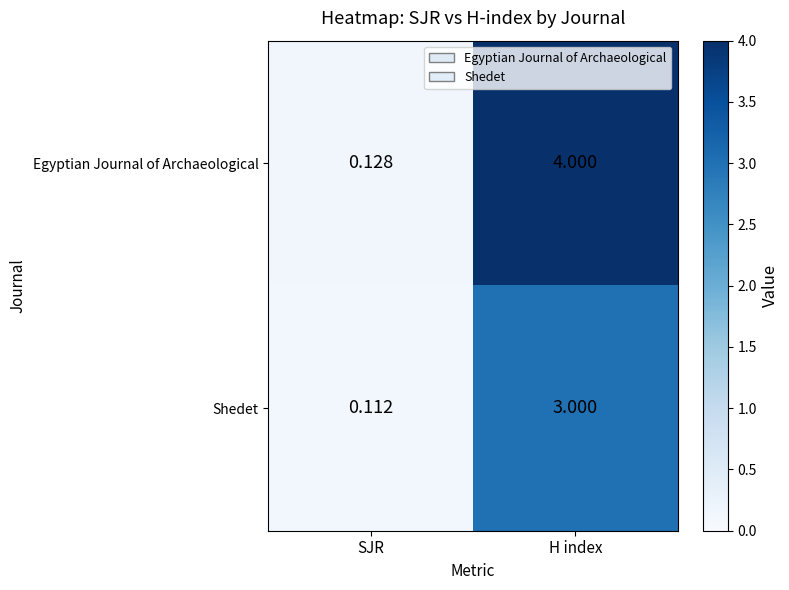

How many data points does each series have?

2